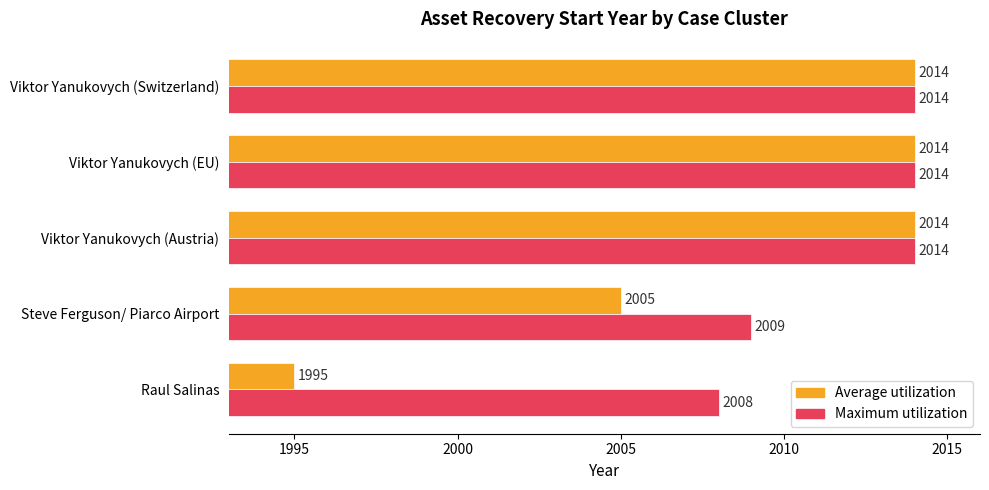

Which series has the widest spread of values?

Average utilization